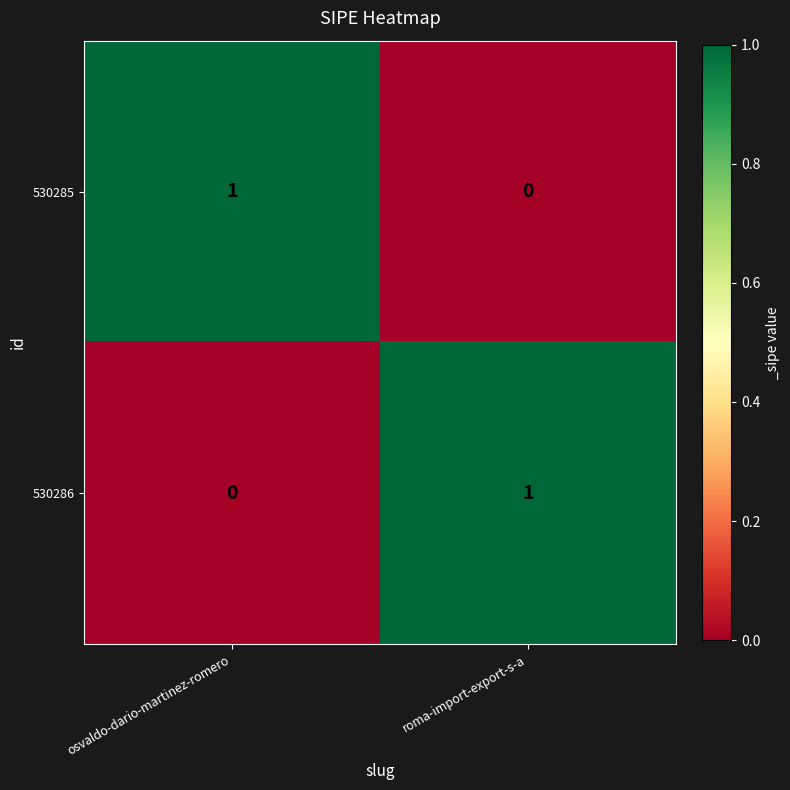

Rank the series at osvaldo-dario-martinez-romero from lowest to highest value.

530286, 530285